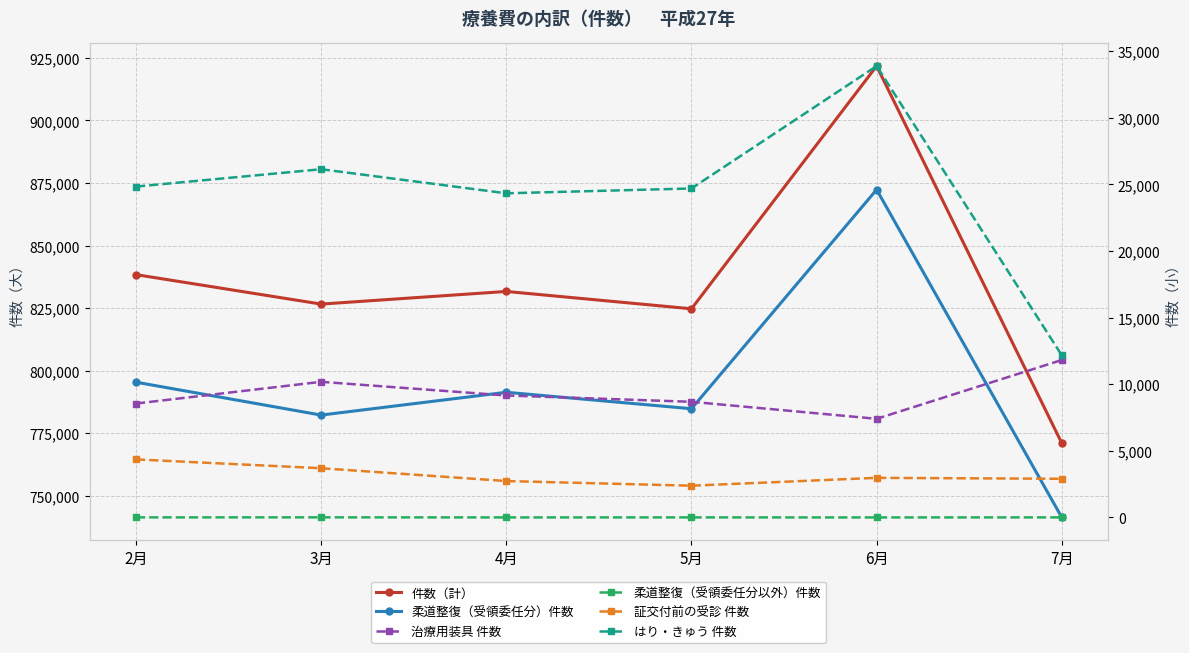

How many values in the 柔道整復（受領委任分）件数 series are below 791351?

3